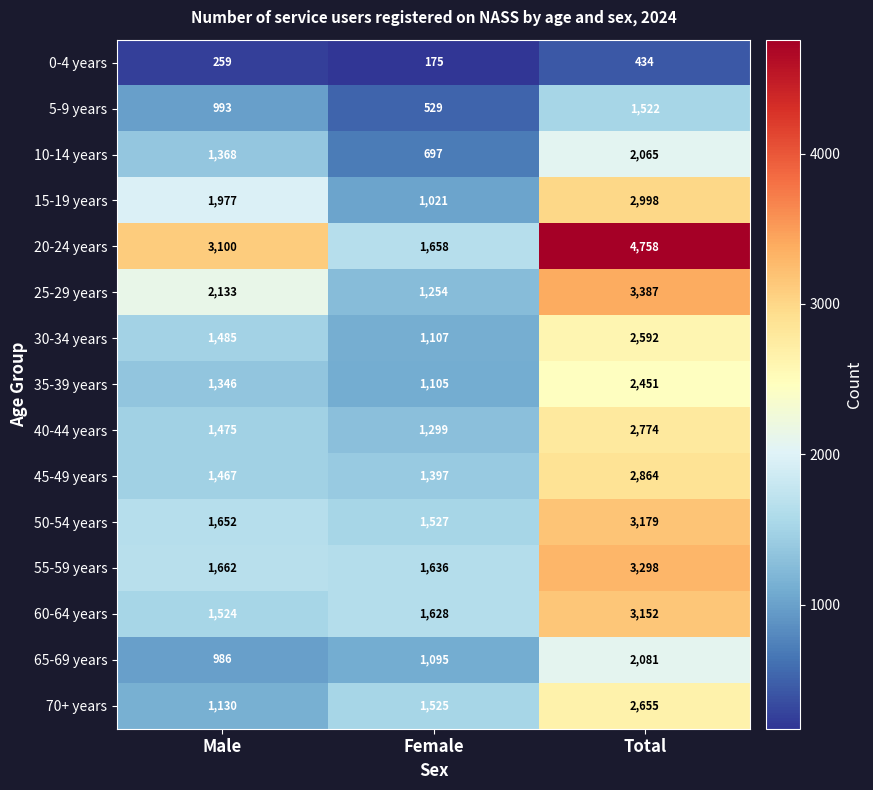

True or false: 10-14 years has a value of 1368 at Male.

True